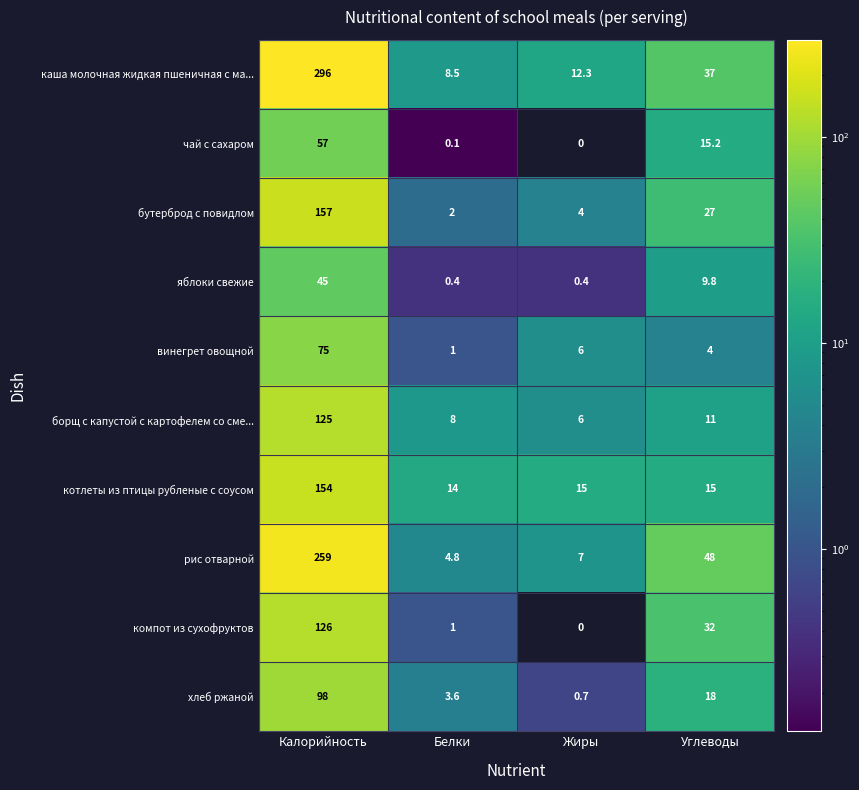

True or false: борщ с капустой с картофелем со сме... has a value of 18.8 at Углеводы.

False